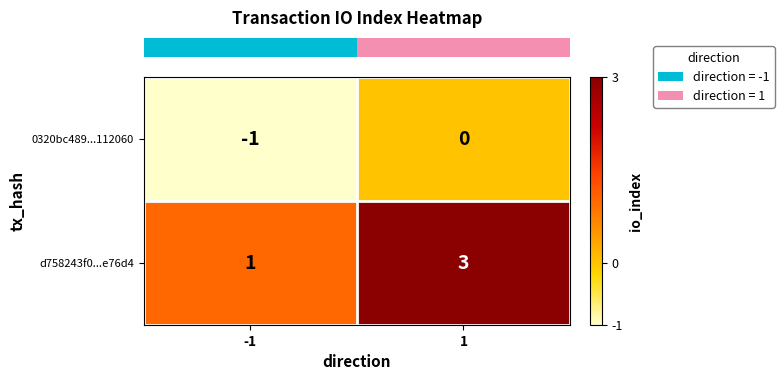

Which series has the largest range (max minus min)?

d758243f0...e76d4